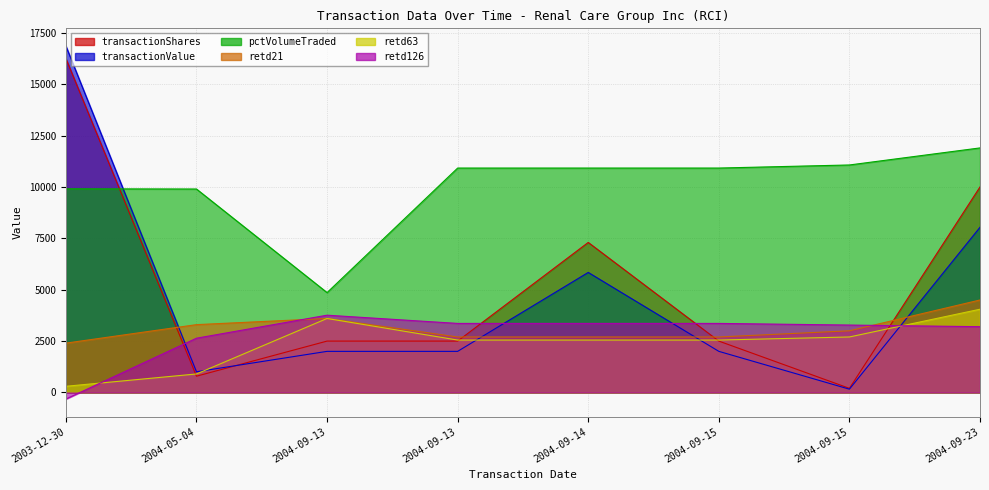

At 2004-09-14, list the series in order from smallest to largest.

retd63, retd21, retd126, transactionValue, transactionShares, pctVolumeTraded